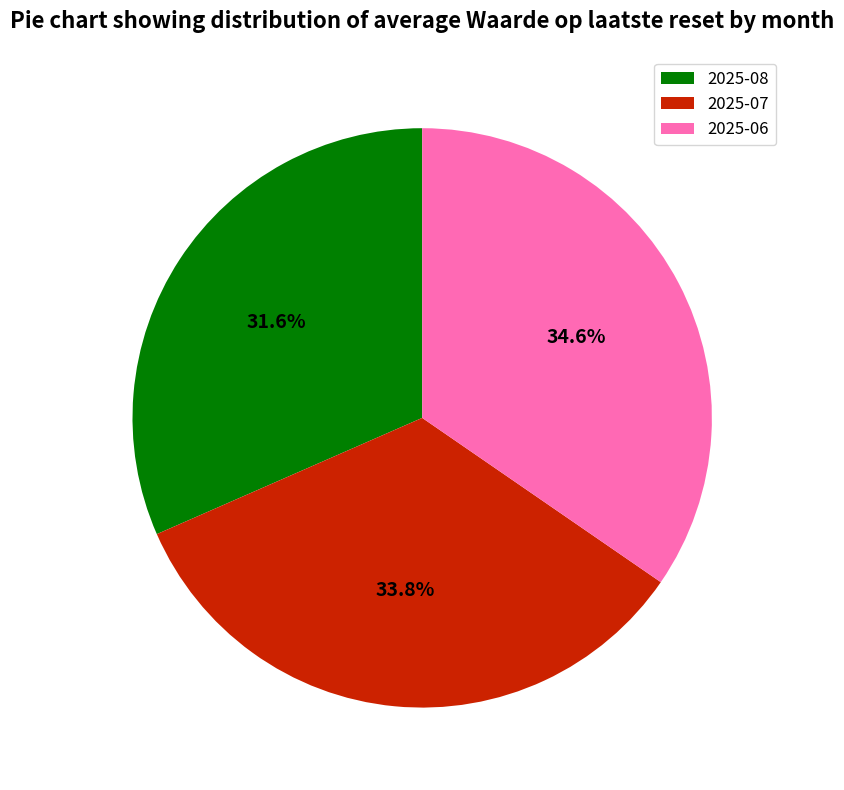

What percentage is NOT represented by 2025-06?

65.4%